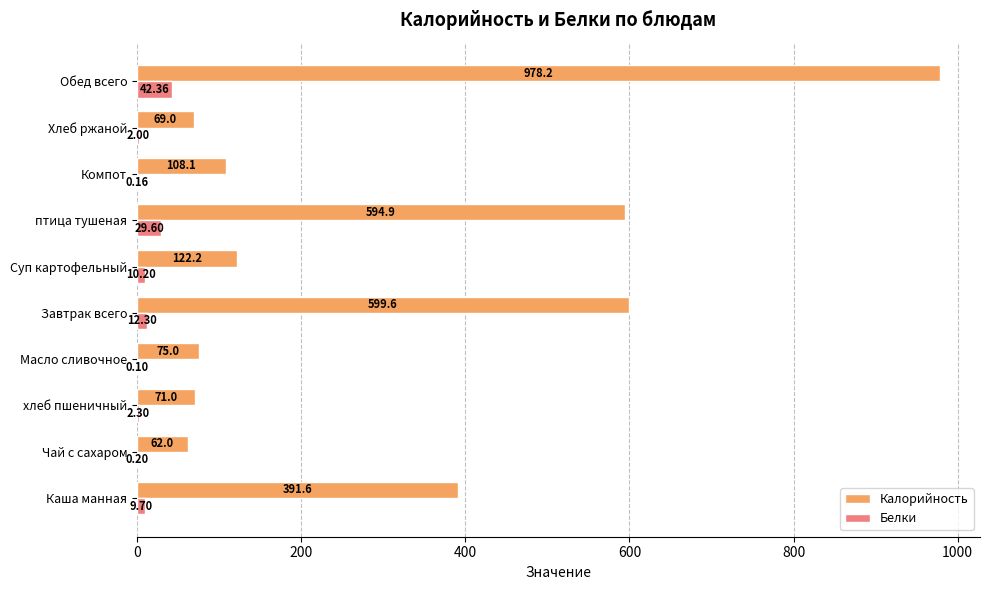

Is the value of Белки at хлеб пшеничный greater than the value of Калорийность at Хлеб ржаной?

No